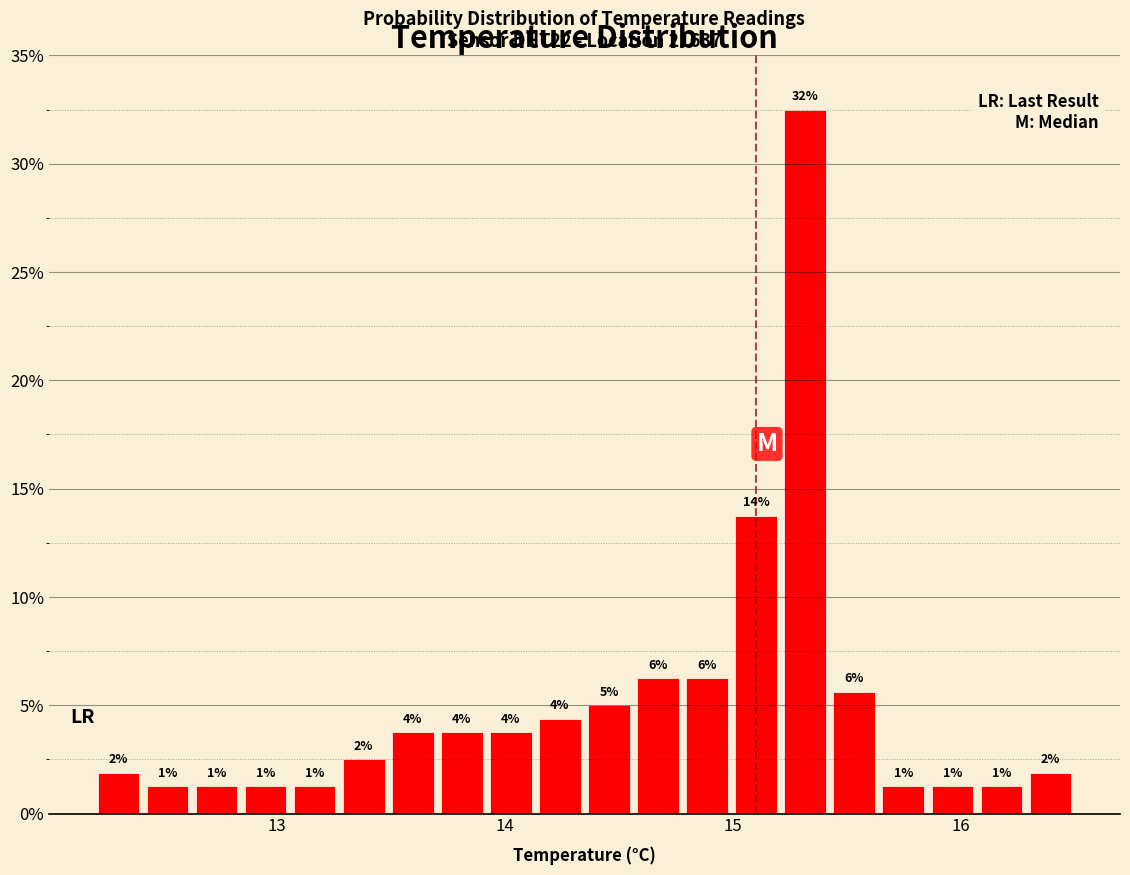

Around what value on the x-axis is the tallest bar? Give the approximate position of its centre, as read against the axis.

15.3